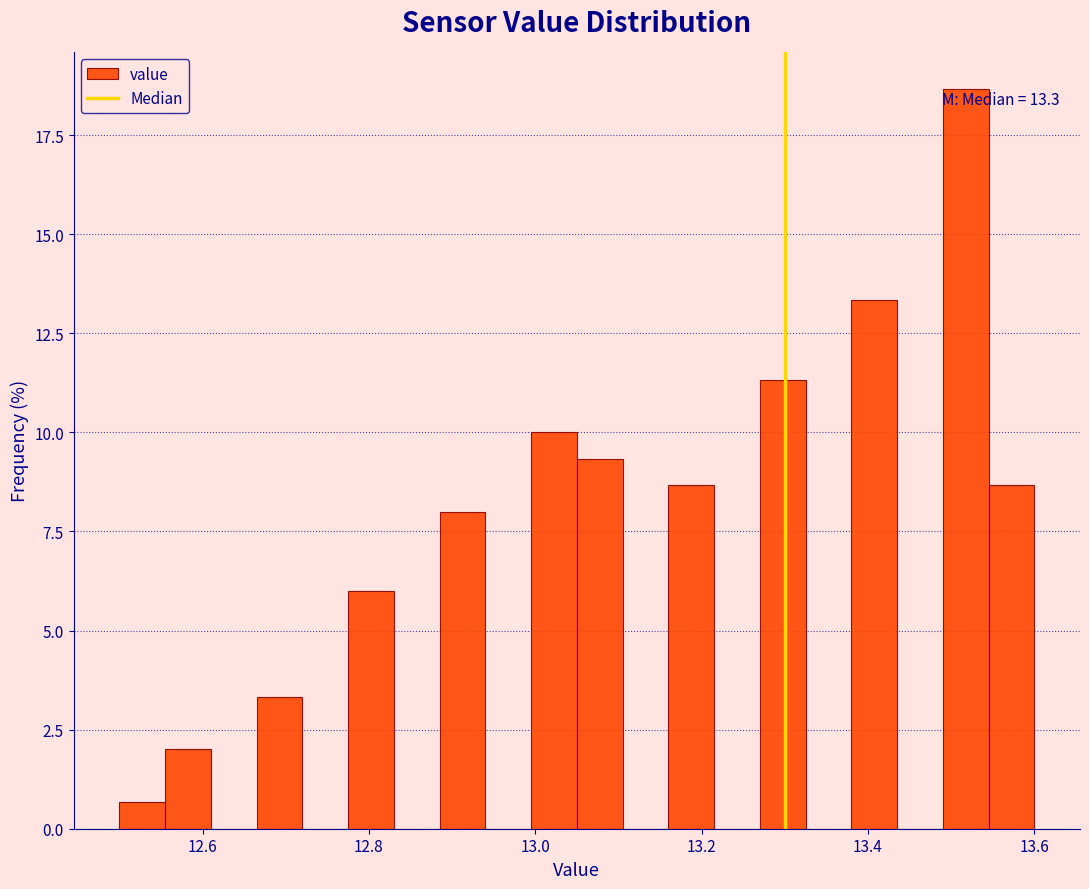

Around what value on the x-axis is the tallest bar? Give the approximate position of its centre, as read against the axis.

13.52